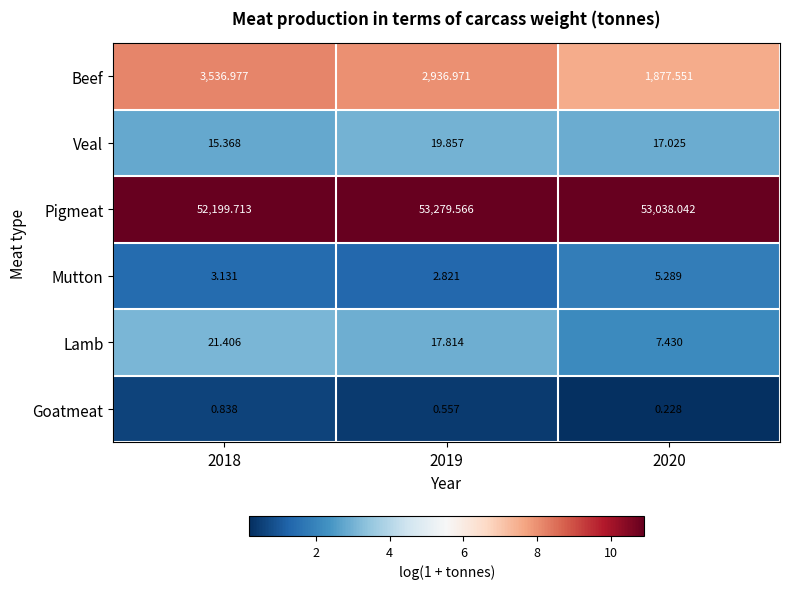

Which label corresponds to the smallest value in the chart?

2020